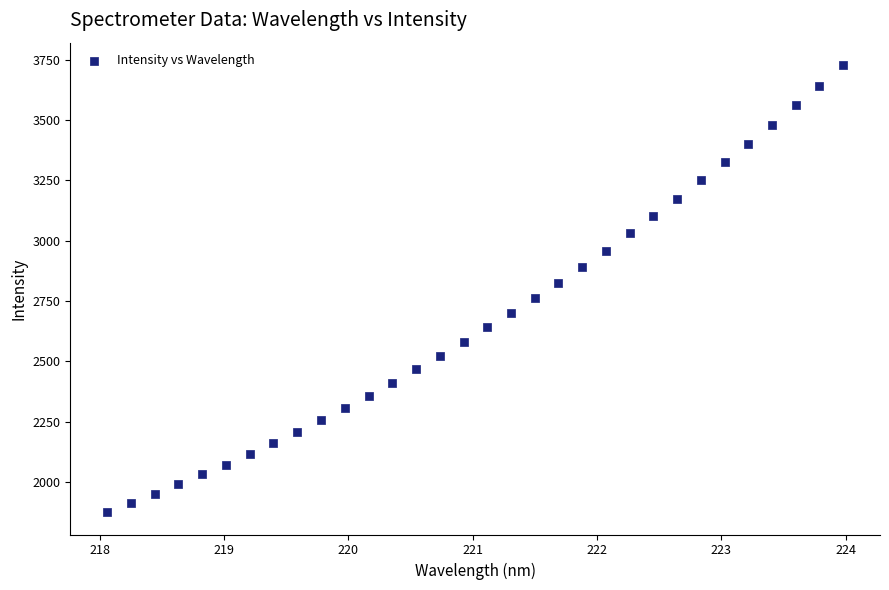

What is the range of Y values (max minus min)?

1852.1